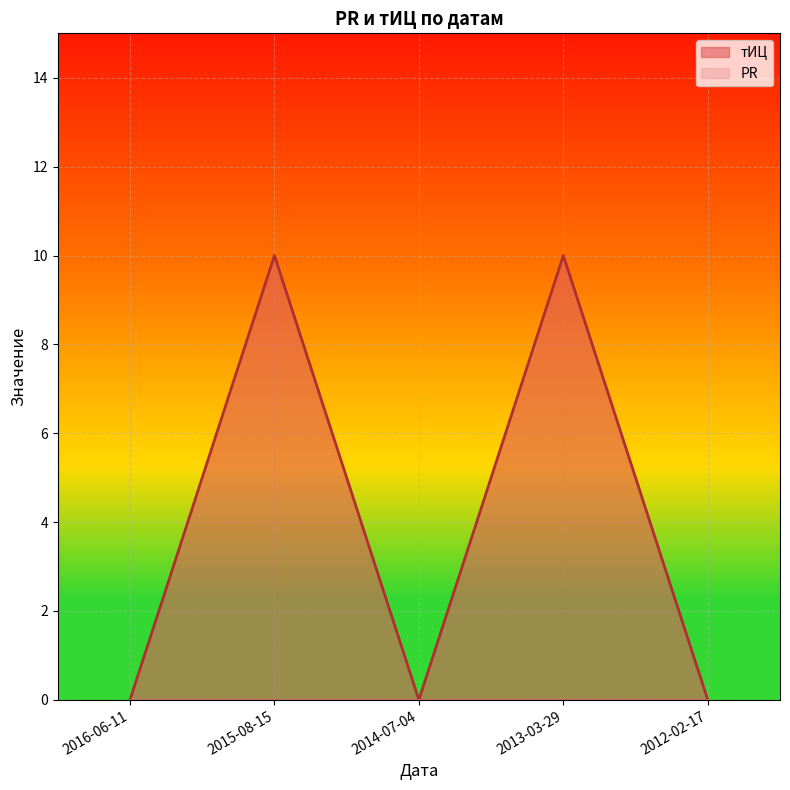

Rank the categories by value from lowest to highest.

2016-06-11, 2014-07-04, 2012-02-17, 2015-08-15, 2013-03-29